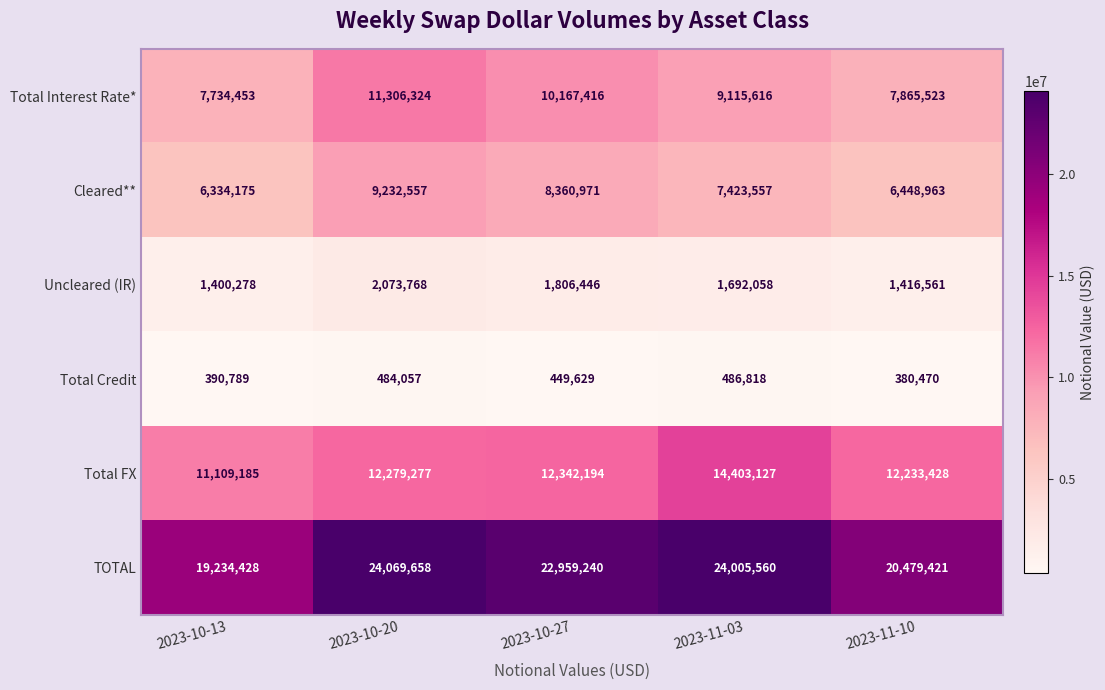

What is the difference between the highest and lowest values at 2023-10-27?

22509611